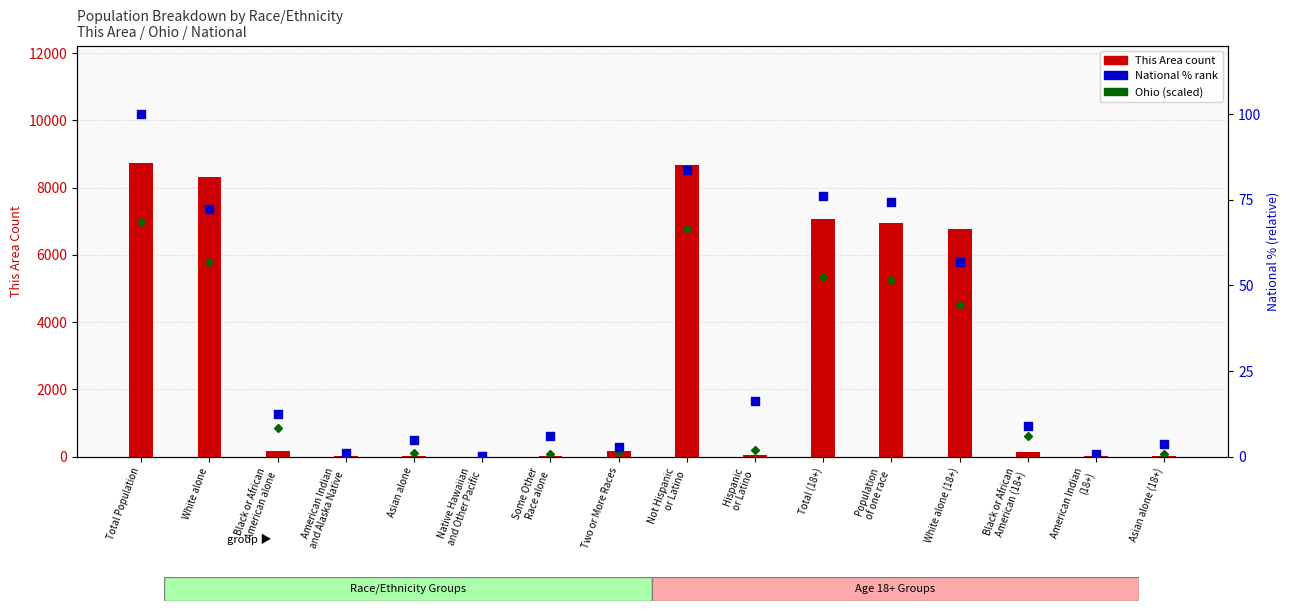

What are all the series names shown in the legend?

Ohio (scaled), This Area count, National % rank